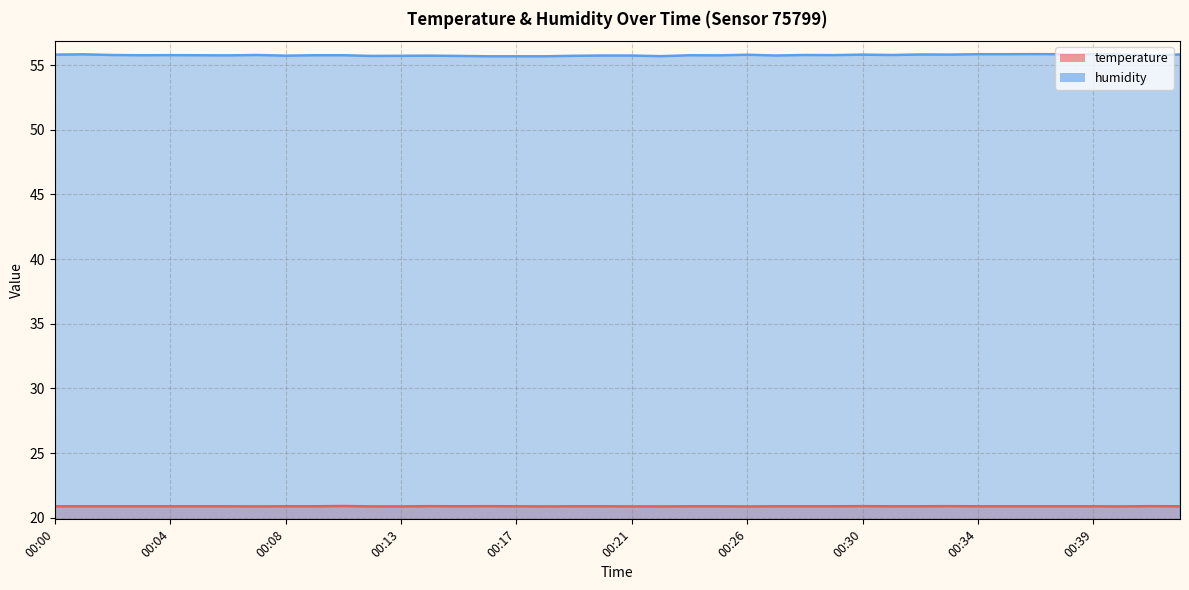

Does the chart display data point markers on the line(s)?

No